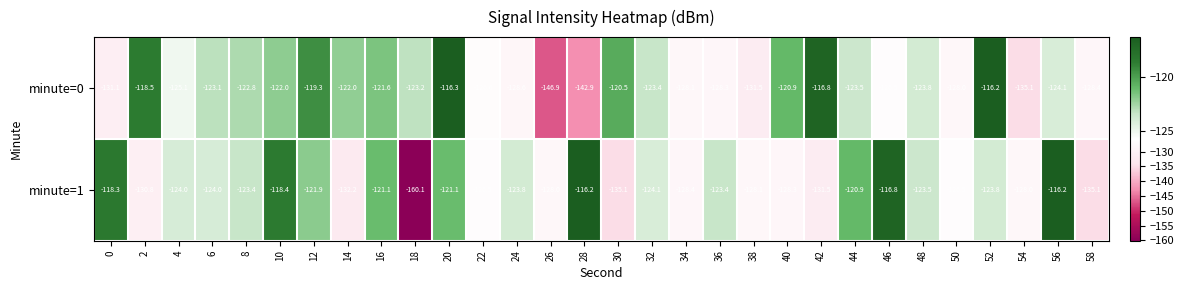

Is it true that minute=0 equals -116.8 at 42?

True